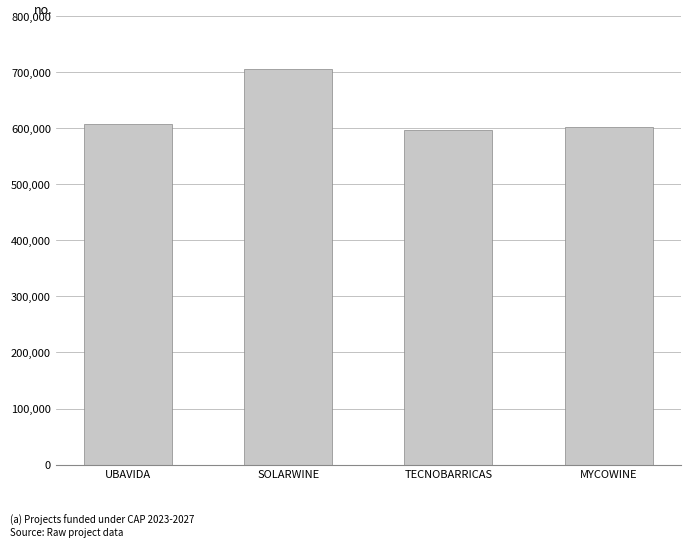

What is the change in value from SOLARWINE to TECNOBARRICAS?

-110313.0